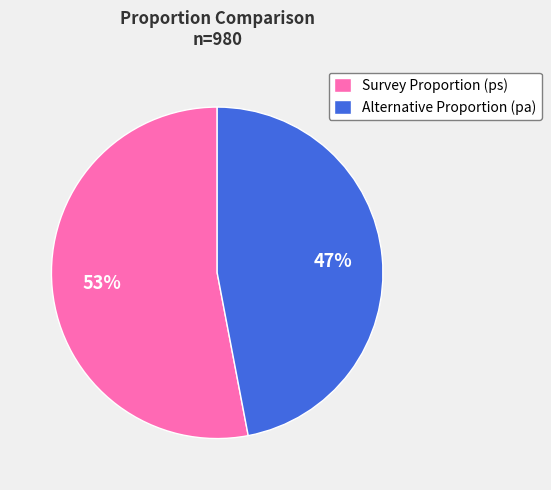

To the nearest percent, what is the average slice percentage?

50%